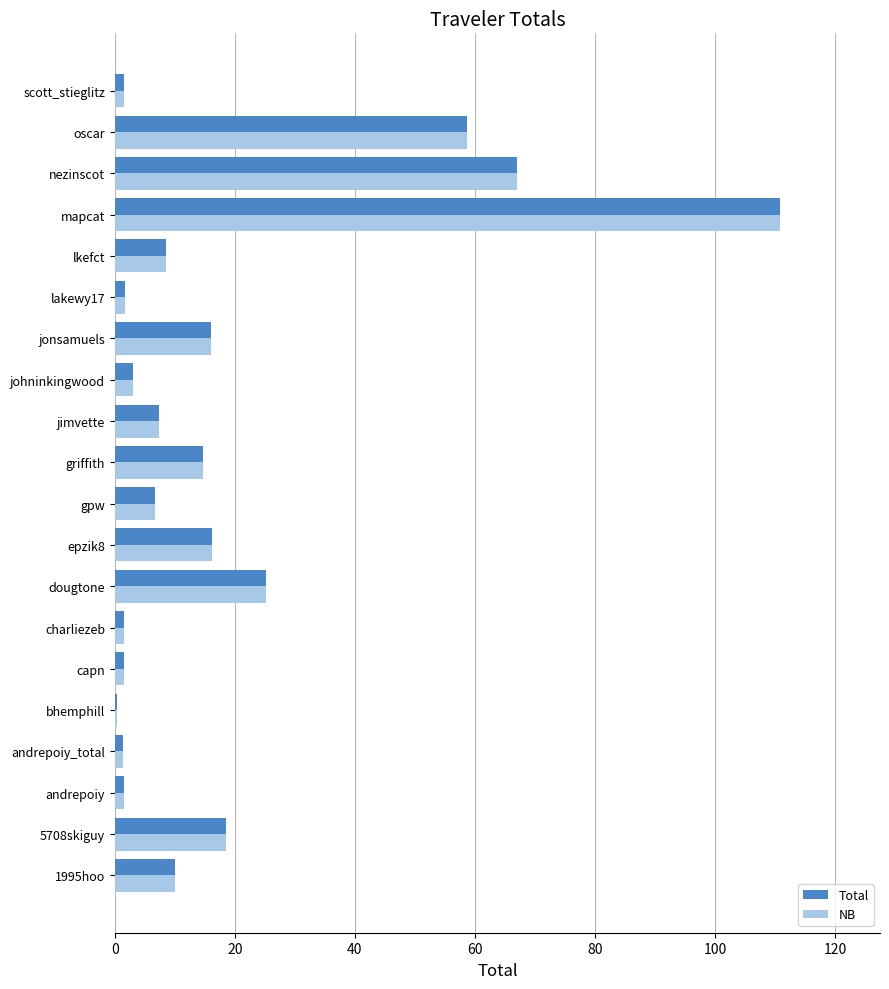

Which category has the highest value across all series?

mapcat